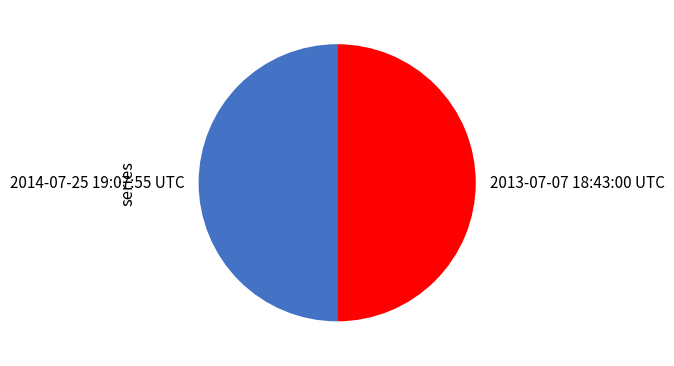

Combined, do 2014-07-25 19:07:55 UTC and 2013-07-07 18:43:00 UTC account for over 50%?

Yes